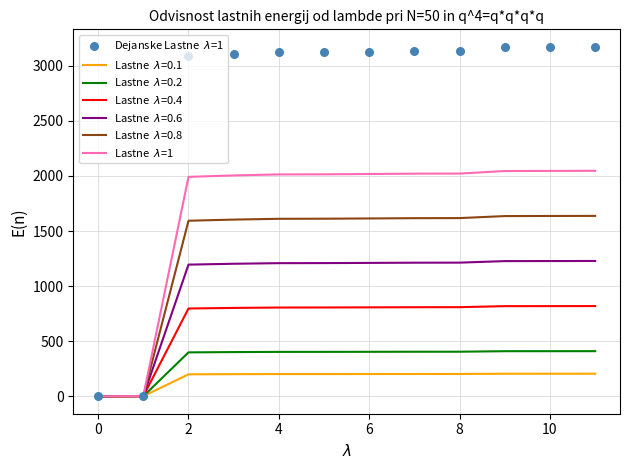

Which series contains the lowest Y value?

Lastne  $\lambda$=1